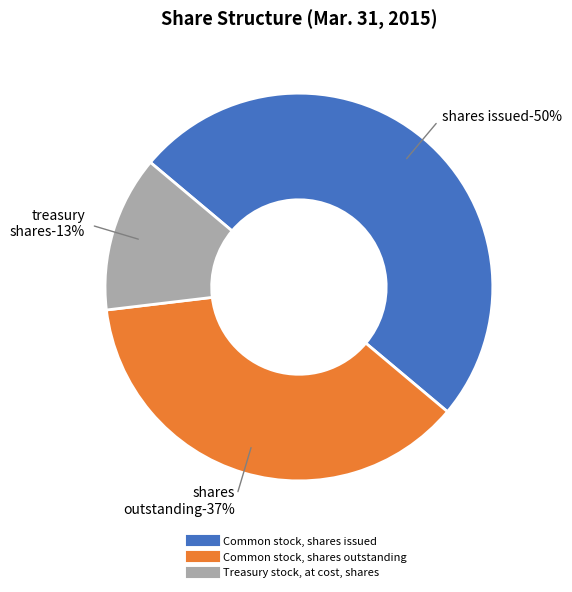

How many slices are in this pie chart?

3